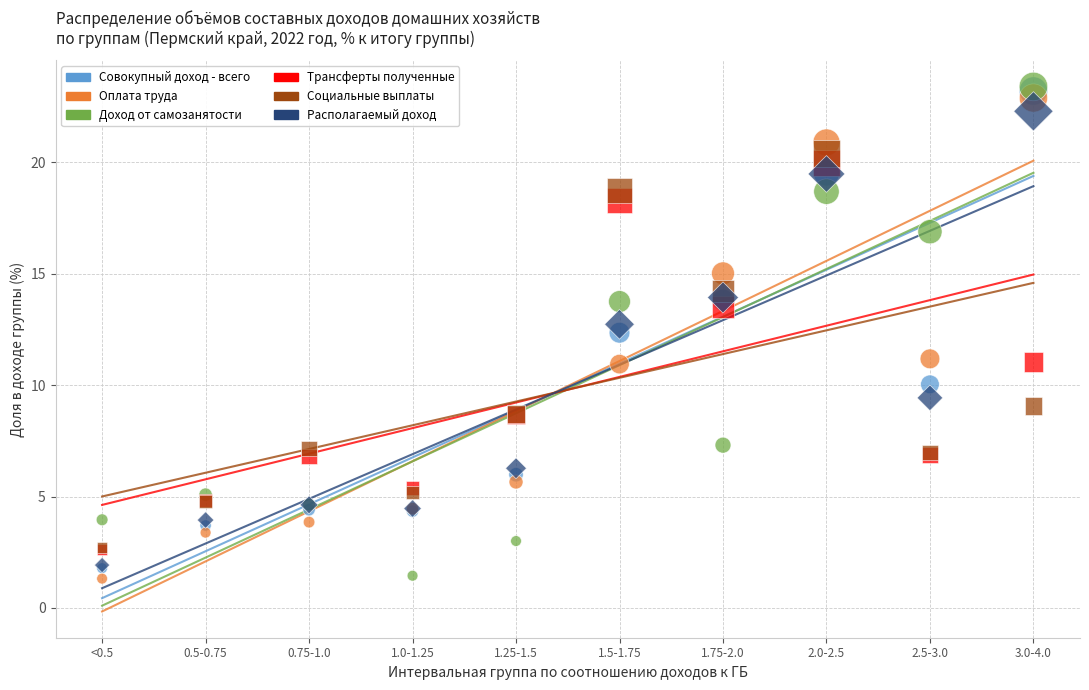

Across all series, what Y value is closest to 12?

12.4